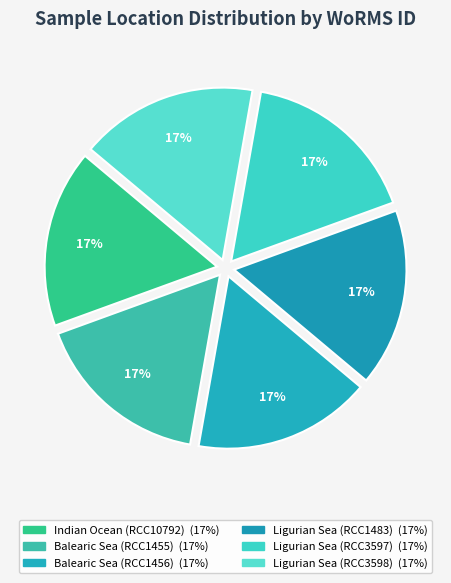

The Indian Ocean (RCC10792) slice represents 17% of the pie. True or false?

True